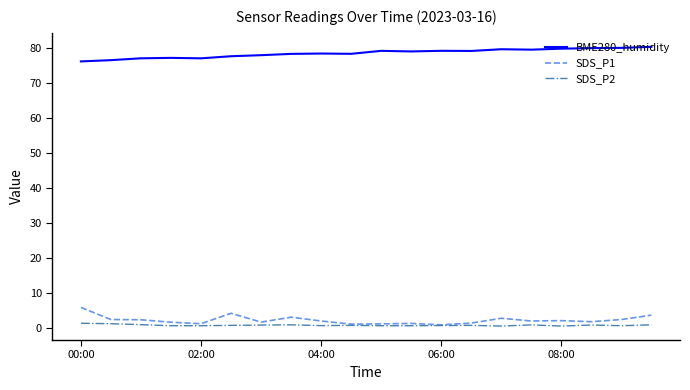

Which series has the largest total across all categories?

BME280_humidity